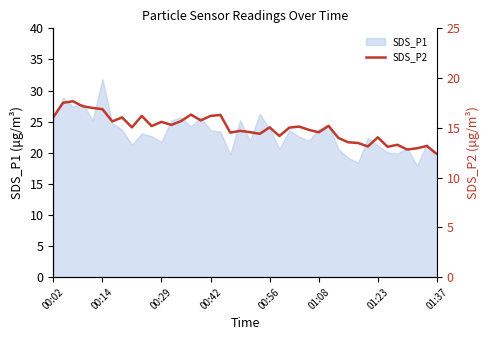

Reading left to right, extract all data points from this chart.

16.1	17.5	17.7	17.2	17.0	16.9	15.7	16.1	15.1	16.2	15.2	15.6	15.3	15.7	16.3	15.8	16.2	16.3	14.5	14.7	14.6	14.4	15.1	14.2	15.0	15.1	14.8	14.6	15.2	14.0	13.6	13.5	13.1	14.1	13.1	13.3	12.8	12.9	13.2	12.4